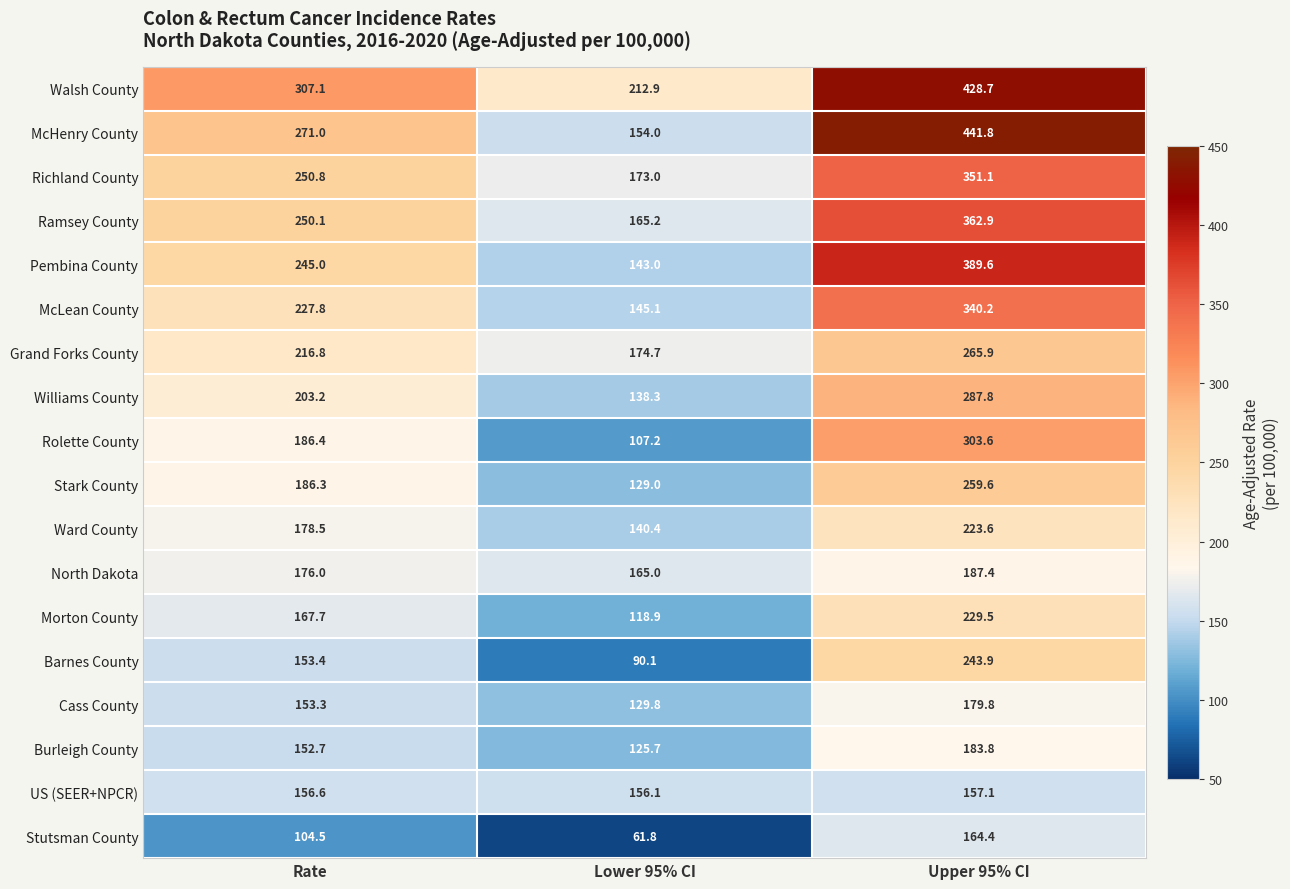

Count the number of data series in this chart.

18